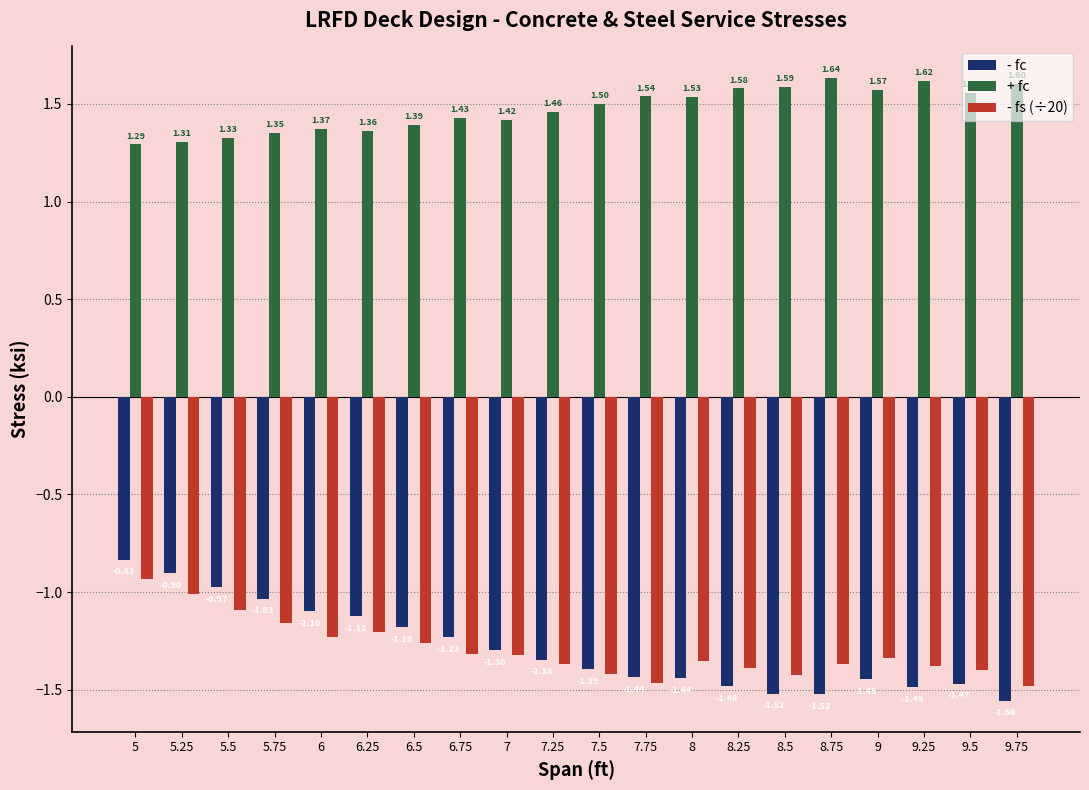

What is the label of the 7th bar from the right?

8.25